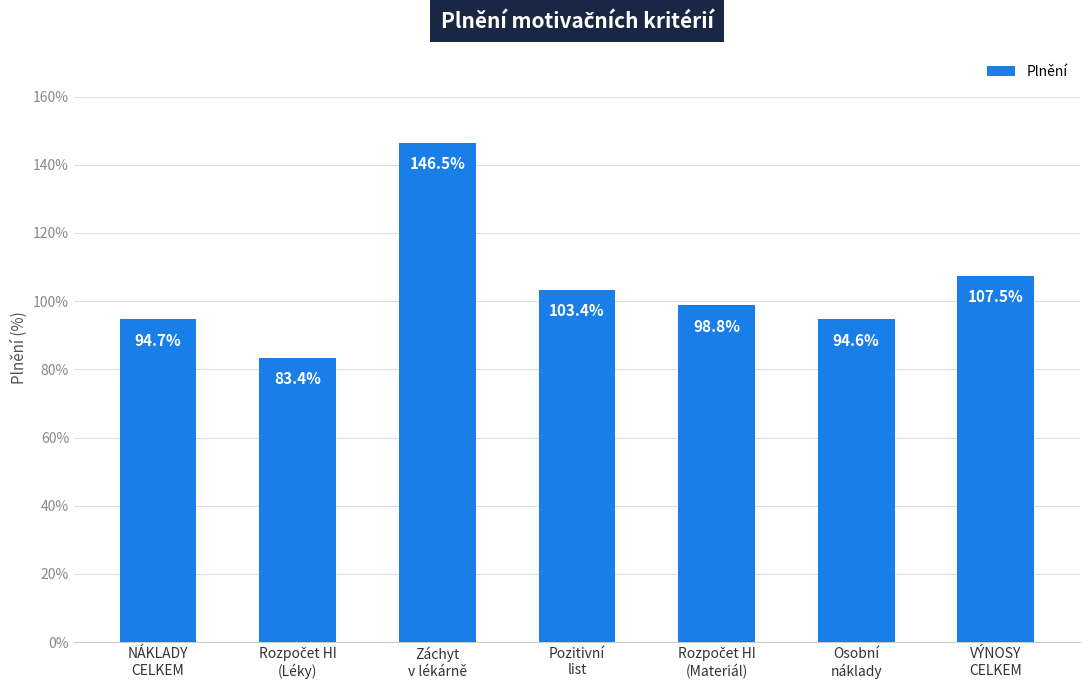

Reading left to right, list all the values displayed in this chart.

NÁKLADY
CELKEM=0.9	Rozpočet HI
(Léky)=0.8	Záchyt
v lékárně=1.5	Pozitivní
list=1.0	Rozpočet HI
(Materiál)=1.0	Osobní
náklady=0.9	VÝNOSY
CELKEM=1.1